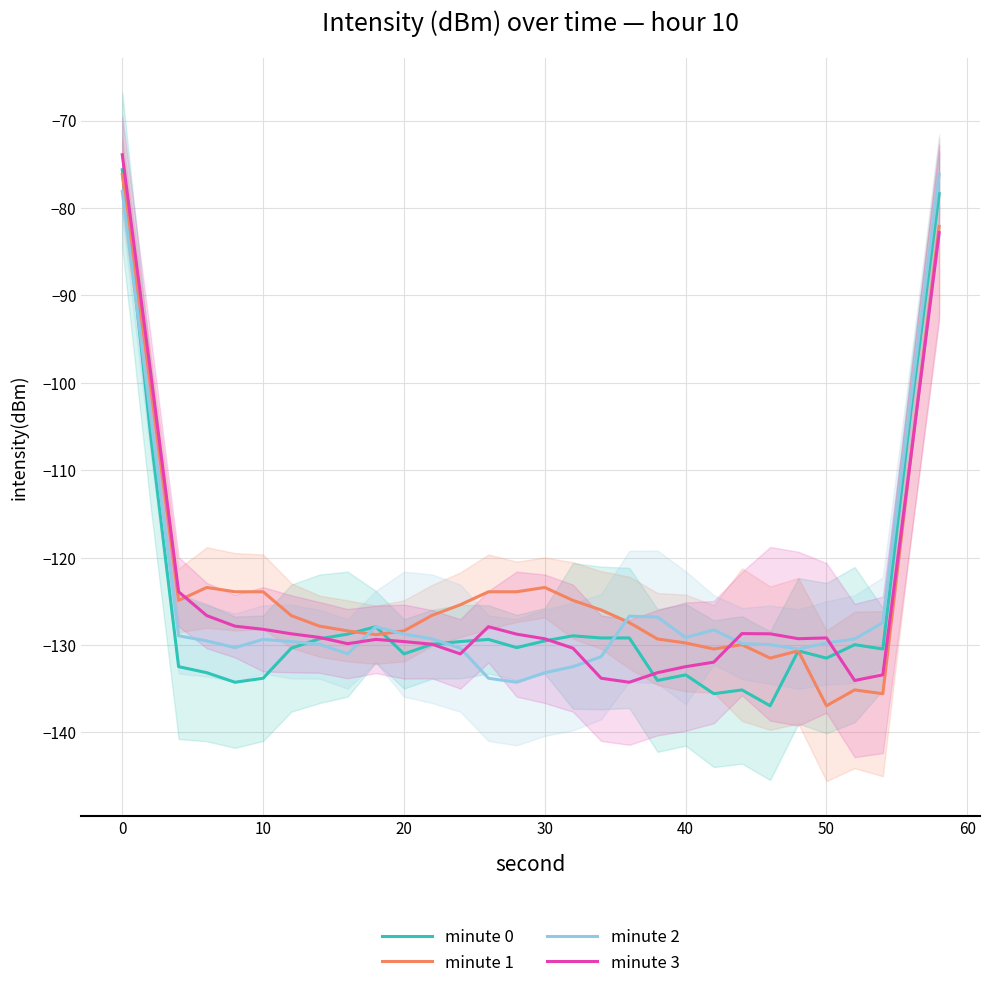

Is this an area chart (filled region under the line)?

No